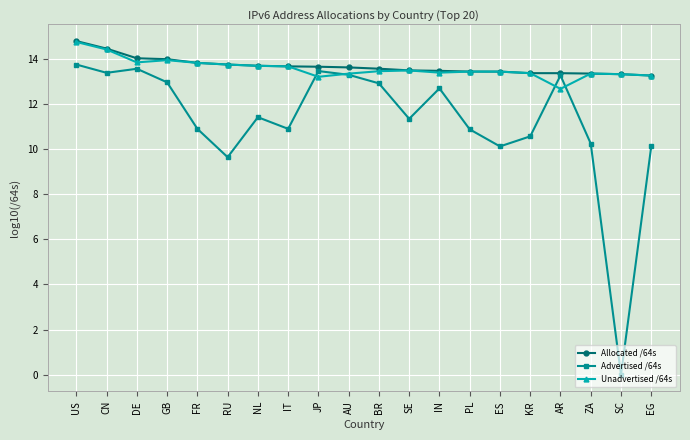

Which series has the widest spread of values?

Advertised /64s